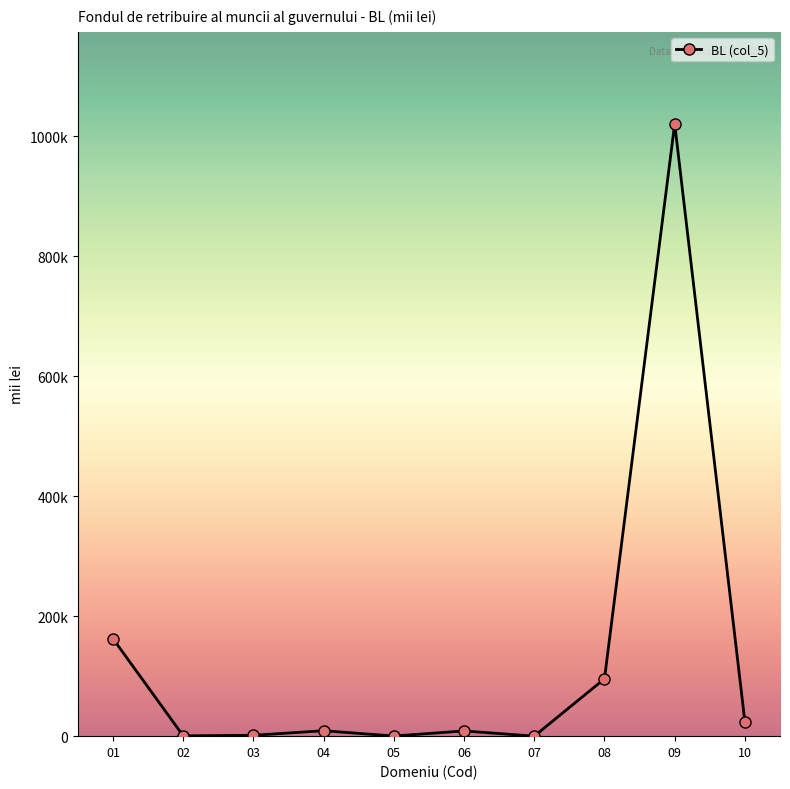

Does the chart have visible grid lines?

No